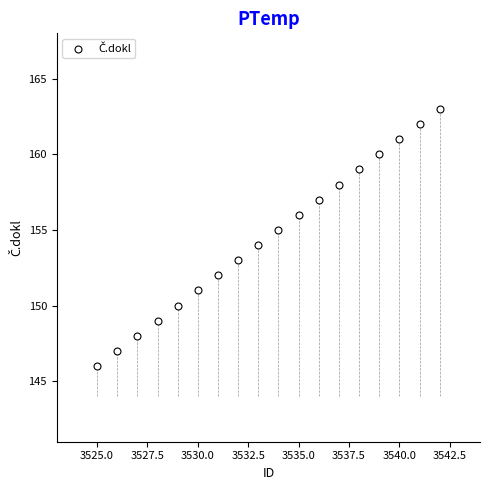

What is the range of Y values (max minus min)?

17